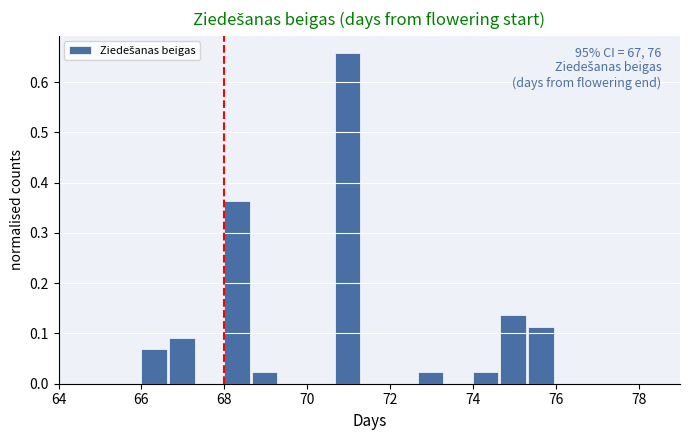

Around what value on the x-axis is the tallest bar? Give the approximate position of its centre, as read against the axis.

71.0